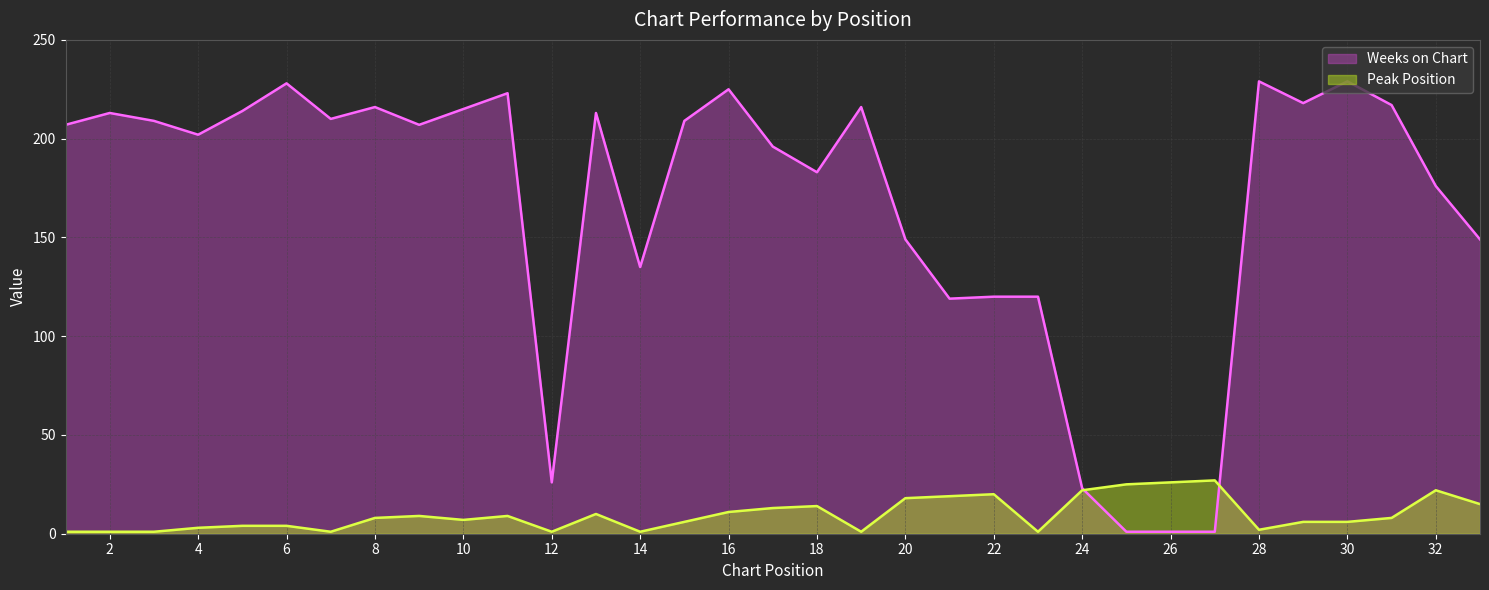

What is the value of the Weeks on Chart point at the 12th from the left?

26